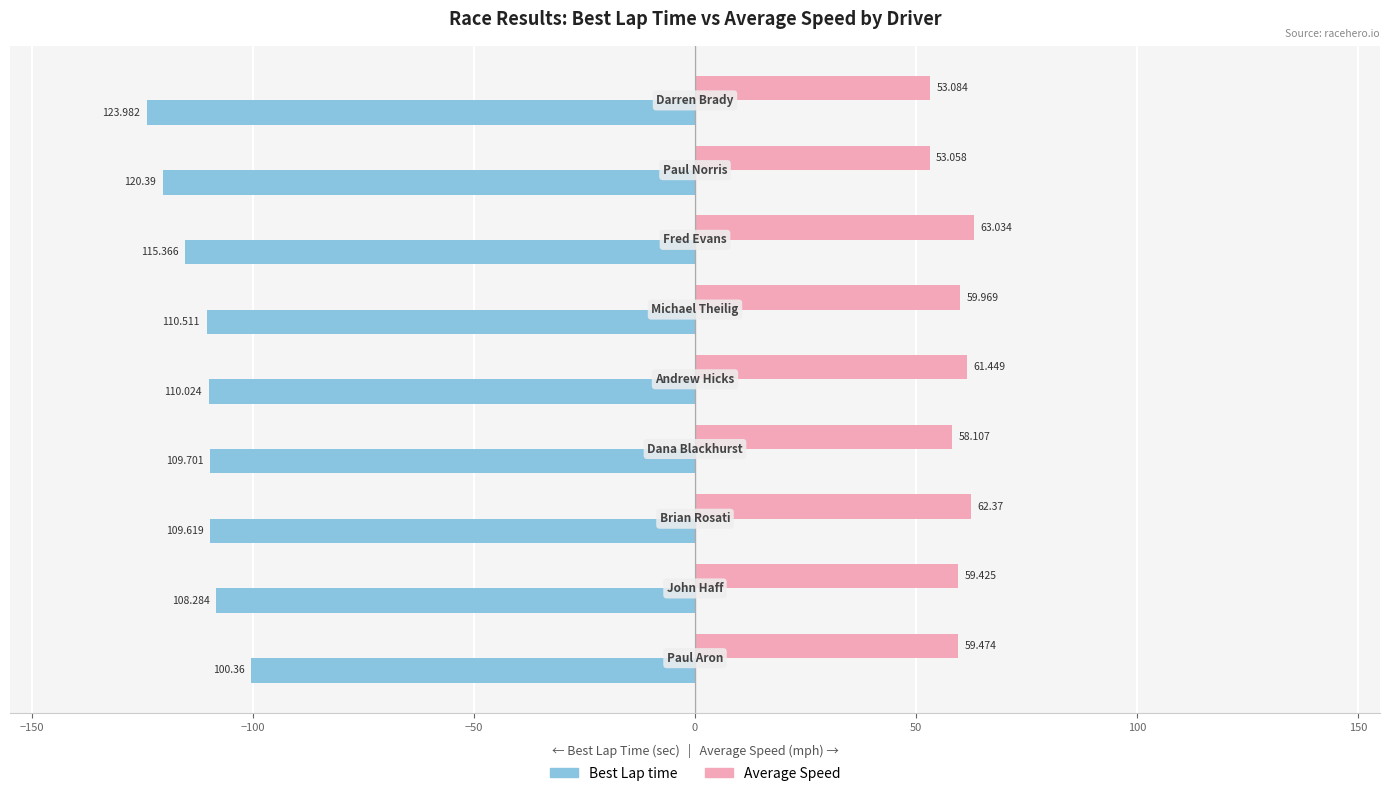

Rank the series by their maximum value, from lowest to highest.

Best Lap time, Average Speed